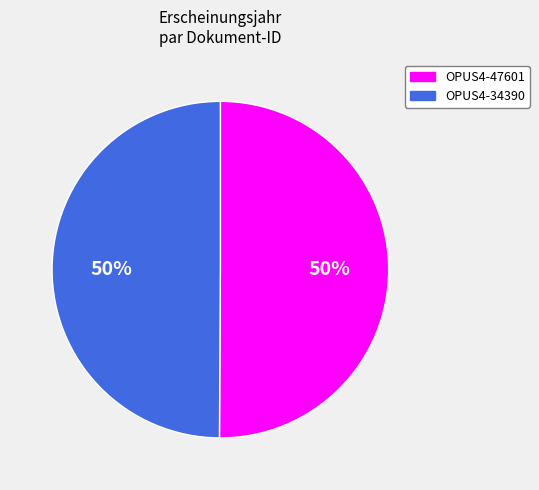

Is it true that OPUS4-47601 is 50% of the pie?

True